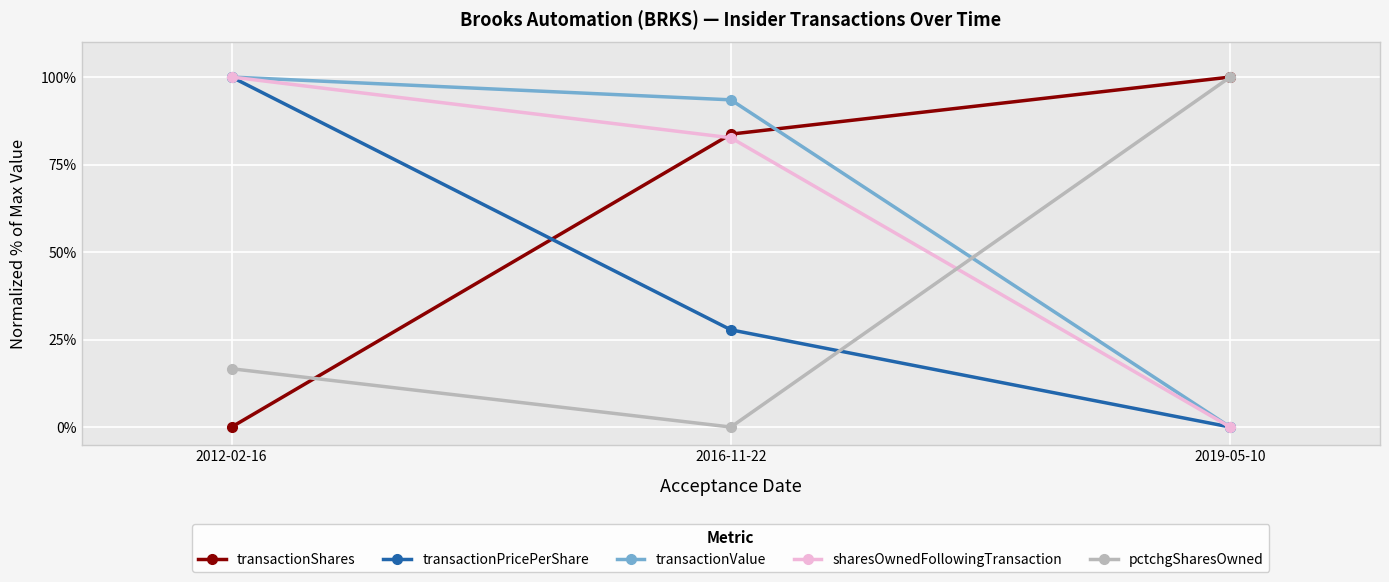

At which category is the sum across all series the highest?

2012-02-16